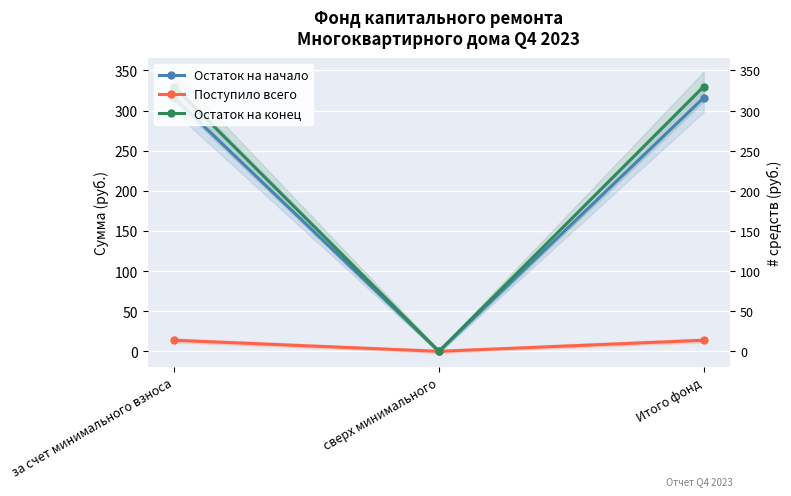

What value does the Остаток на конец series have at Итого фонд?

329.8